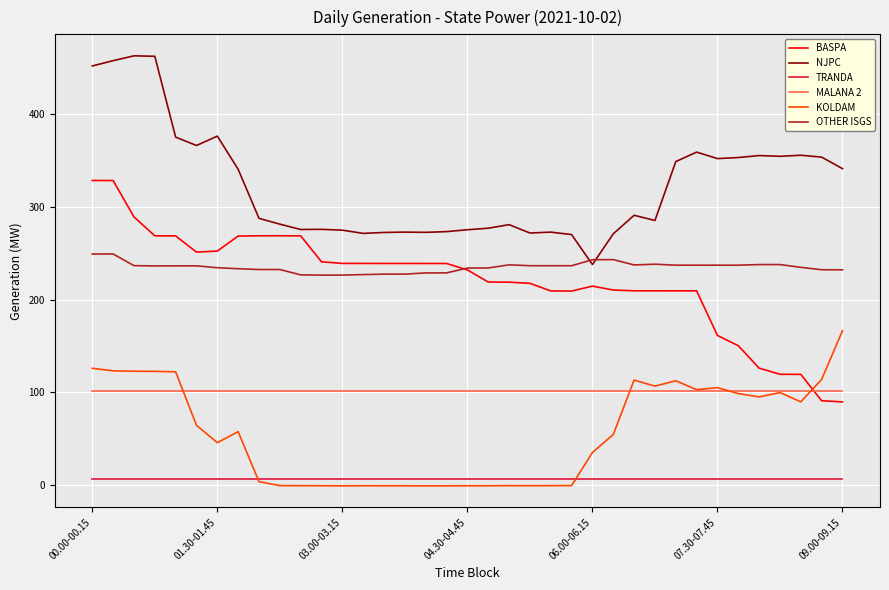

True or false: KOLDAM and OTHER ISGS cross at least once.

False